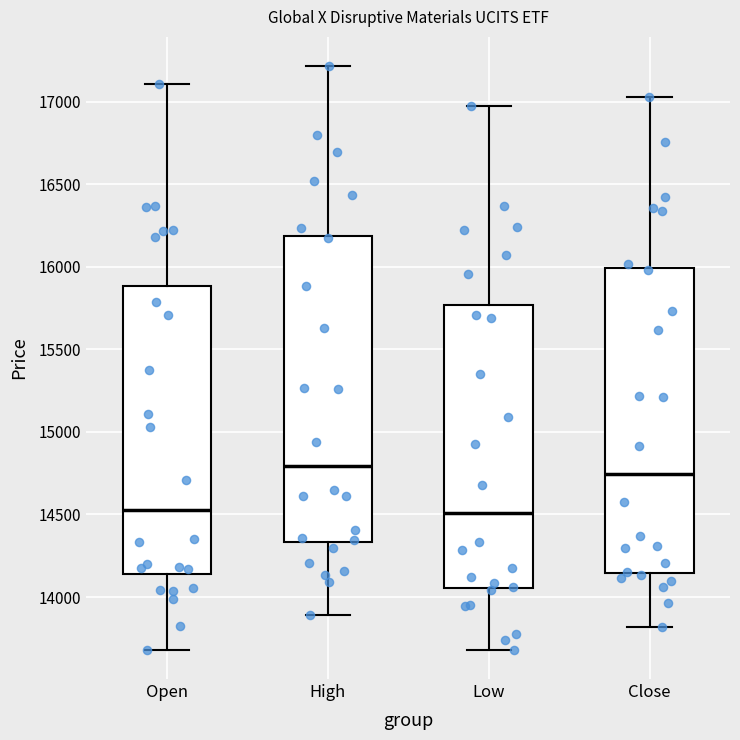

Reading left to right, transcribe this box plot: for each box, give where its median line is, the range the box spans, and where its two whiskers end, as read against the y-axis. The values are not printed on the chart, so give them approximately, as read against the axis.

Open: median 14550, box 14150 to 15900, whiskers 13700 to 17100
High: median 14800, box 14350 to 16200, whiskers 13900 to 17200
Low: median 14500, box 14050 to 15750, whiskers 13700 to 17000
Close: median 14750, box 14150 to 16000, whiskers 13800 to 17050